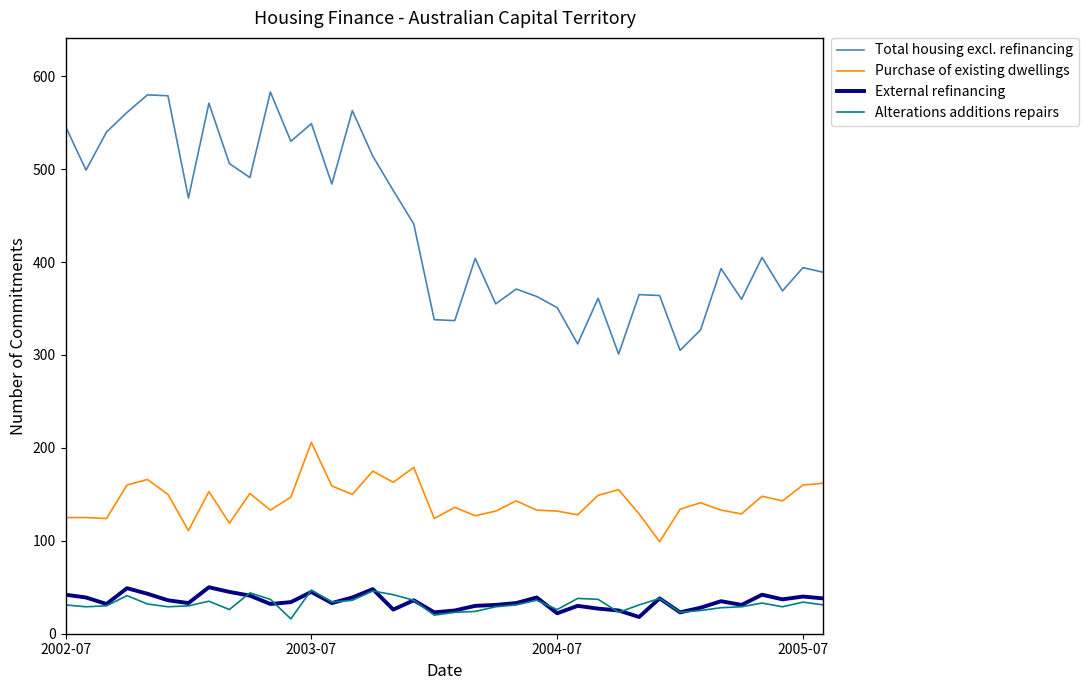

What is the maximum value for Purchase of existing dwellings?

206